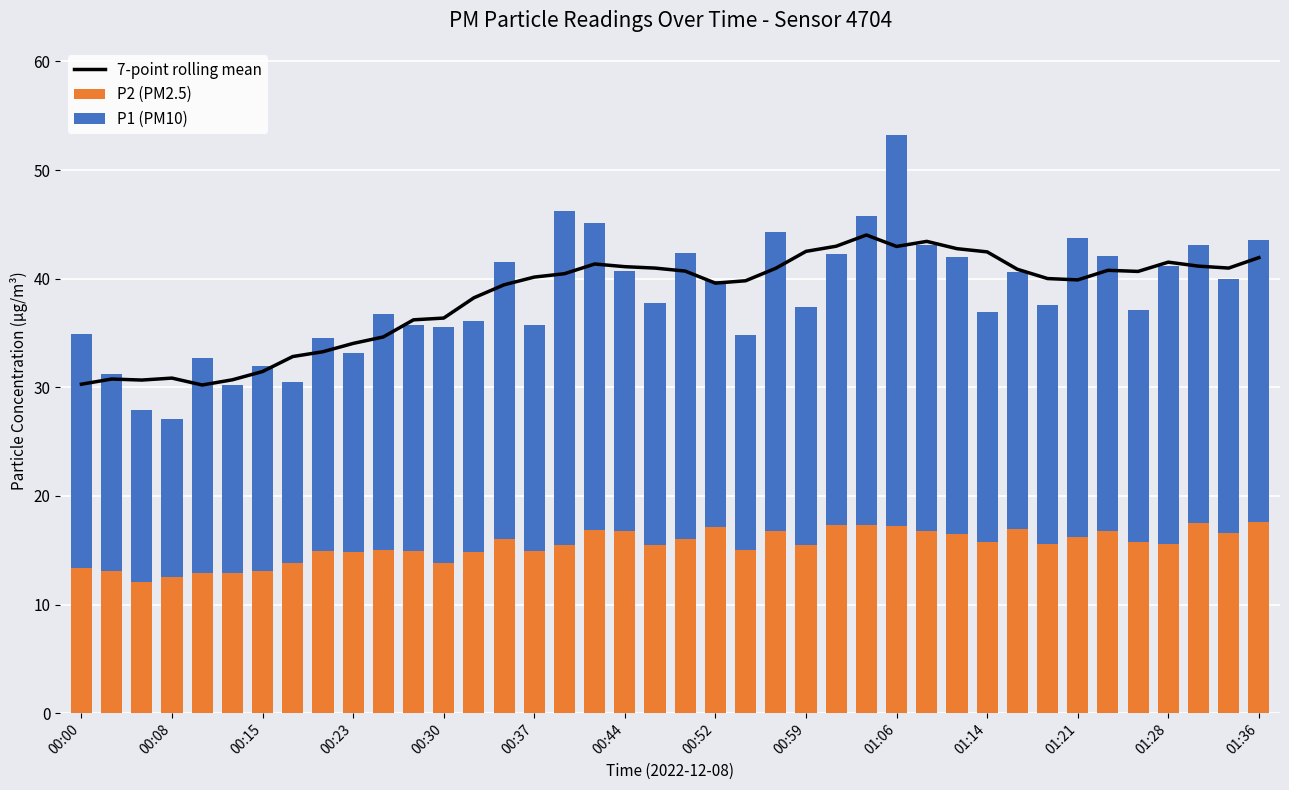

What is the sum of the P2 (PM2.5) values at 01:14 and 01:06?

33.0